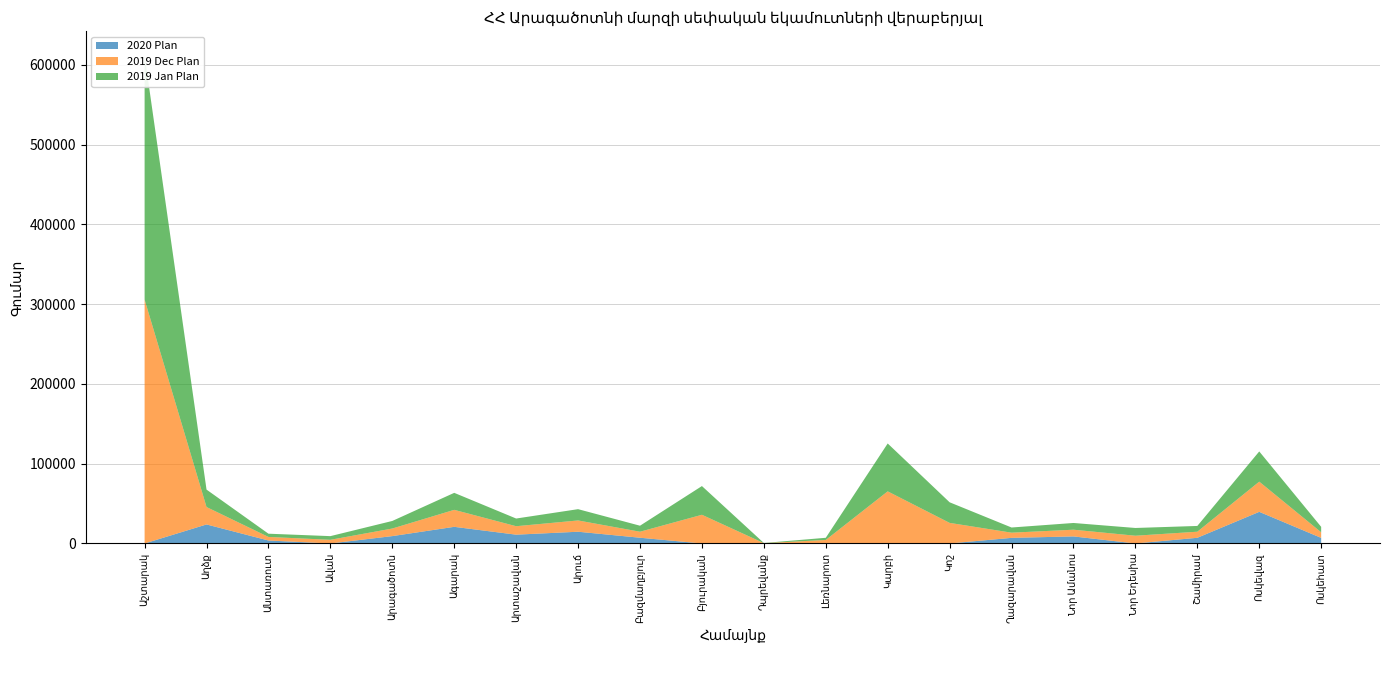

Reading right to left, transcribe all the data shown in this chart.

2020 Plan: Ոսկեհատ=7010.7	Ոսկեվազ=39651.0	Շամիրամ=7121.7	Նոր Եդեսիա=0.0	Նոր Ամանոս=8840.3	Ղազարավան=7042.8	Կոշ=0.0	Կարբի=0.0	Լեռնարոտ=0.0	Դպրեվանք=196.0	Բյուրական=0.0	Բազմաղբյուր=7201.6	Արուճ=14715.0	Արտաշավան=11040.5	Ագարակ=20854.9	Արագածոտն=9233.7	Ավան=0.0	Անտառուտ=3718.6	Աղձք=23843.3	Աշտարակ=0.0
2019 Dec Plan: Ոսկեհատ=7010.7	Ոսկեվազ=37854.6	Շամիրամ=7620.9	Նոր Եդեսիա=9710.3	Նոր Ամանոս=8423.1	Ղազարավան=6485.6	Կոշ=25810.0	Կարբի=65320.0	Լեռնարոտ=4389.2	Դպրեվանք=206.1	Բյուրական=35978.6	Բազմաղբյուր=7530.4	Արուճ=14144.0	Արտաշավան=10592.4	Ագարակ=21301.1	Արագածոտն=9496.6	Ավան=4595.9	Անտառուտ=4472.2	Աղձք=21843.2	Աշտարակ=305670.0
2019 Jan Plan: Ոսկեհատ=6810.7	Ոսկեվազ=37854.6	Շամիրամ=7220.9	Նոր Եդեսիա=9710.3	Նոր Ամանոս=8423.1	Ղազարավան=6485.6	Կոշ=25810.0	Կարբի=60020.0	Լեռնարոտ=2739.2	Դպրեվանք=206.1	Բյուրական=35978.6	Բազմաղբյուր=7530.4	Արուճ=14144.0	Արտաշավան=9634.4	Ագարակ=21301.1	Արագածոտն=9496.6	Ավան=4595.9	Անտառուտ=4060.9	Աղձք=21843.2	Աշտարակ=305670.0